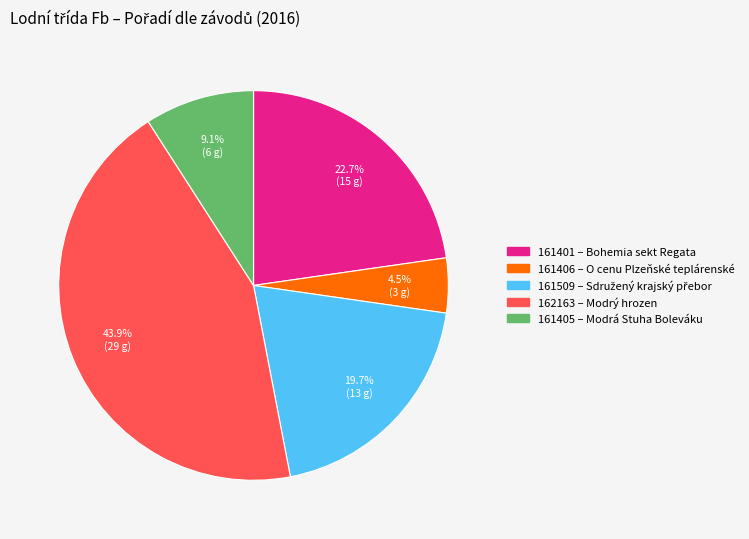

How many slices are in this pie chart?

5